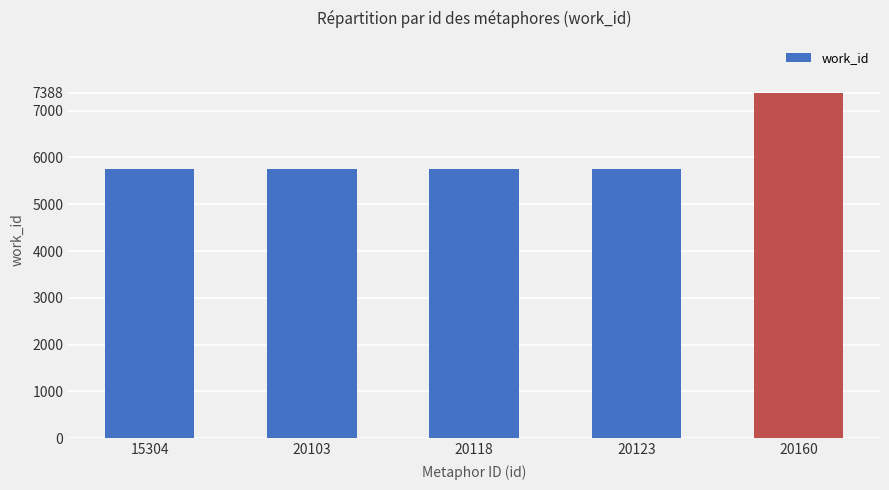

Are the bars grouped side by side (vs. stacked)?

No